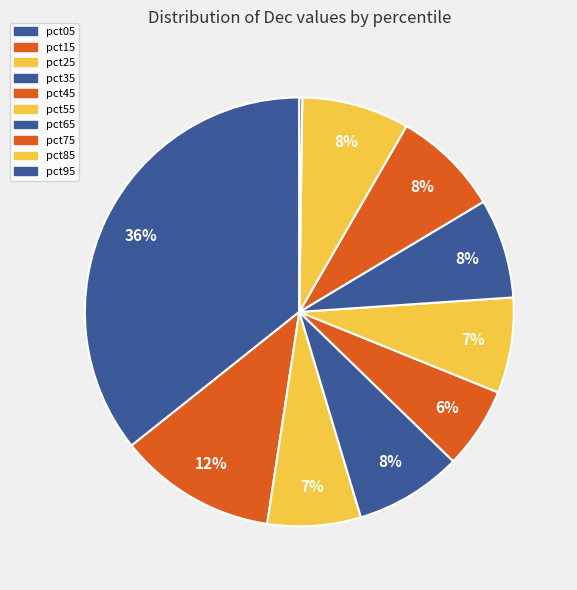

The pct45 slice represents 12% of the pie. True or false?

False